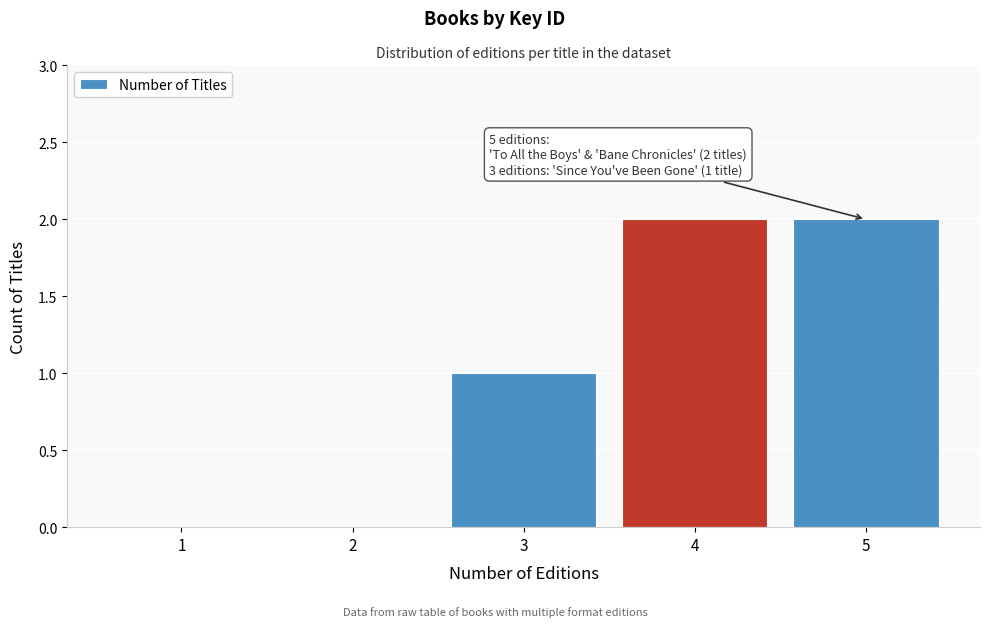

Reading left to right, what are all the values shown in this chart?

1=0	2=0	3=1	4=2	5=2